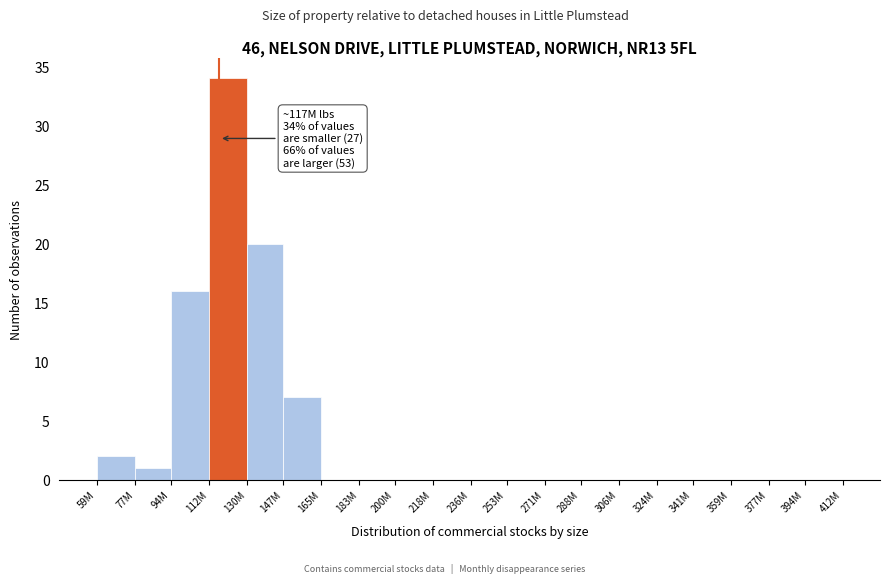

Reading left to right, what are all the values shown in this chart?

59M=2	77M=1	94M=16	112M=34	130M=20	147M=7	165M=0	183M=0	200M=0	218M=0	236M=0	253M=0	271M=0	288M=0	306M=0	324M=0	341M=0	359M=0	377M=0	394M=0